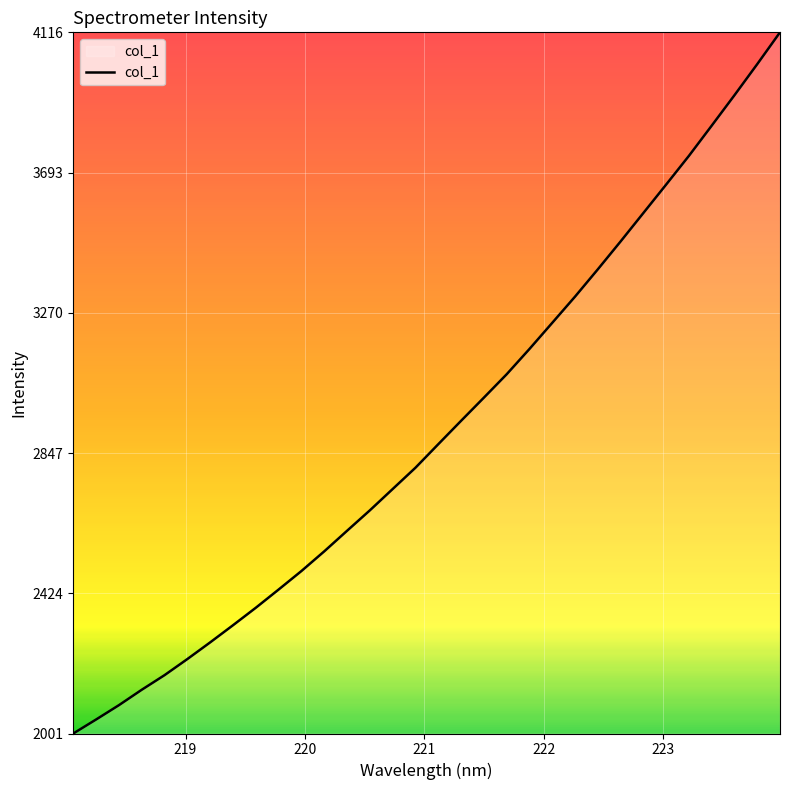

What is the greatest value displayed?

4116.2